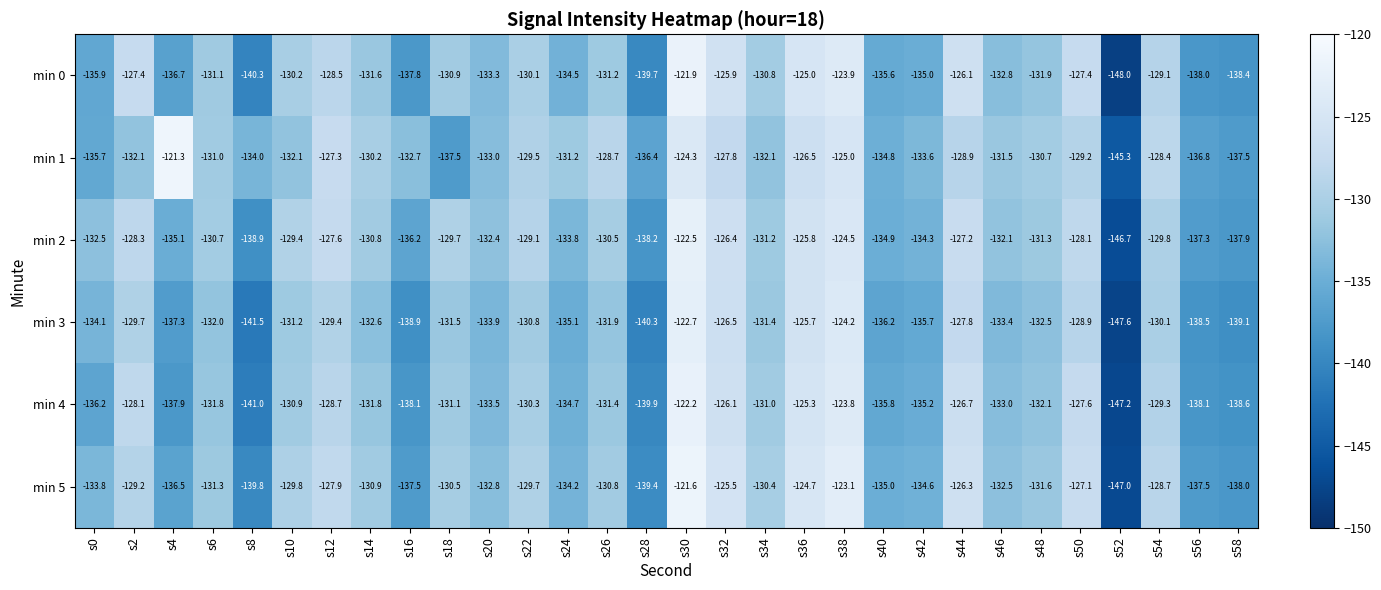

At which category is the sum across all series the highest?

s30